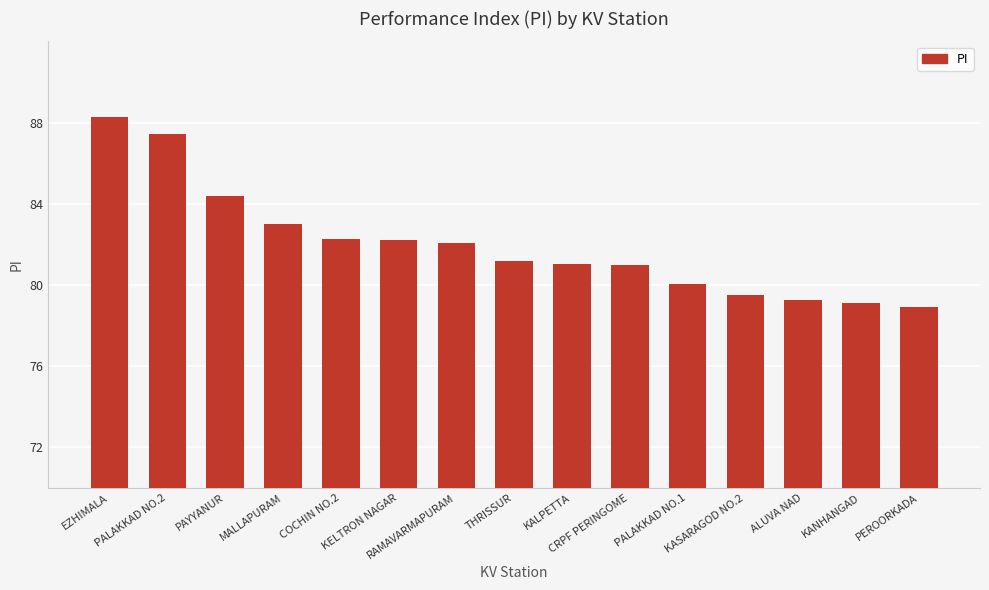

At which label does the data first exceed 81?

EZHIMALA